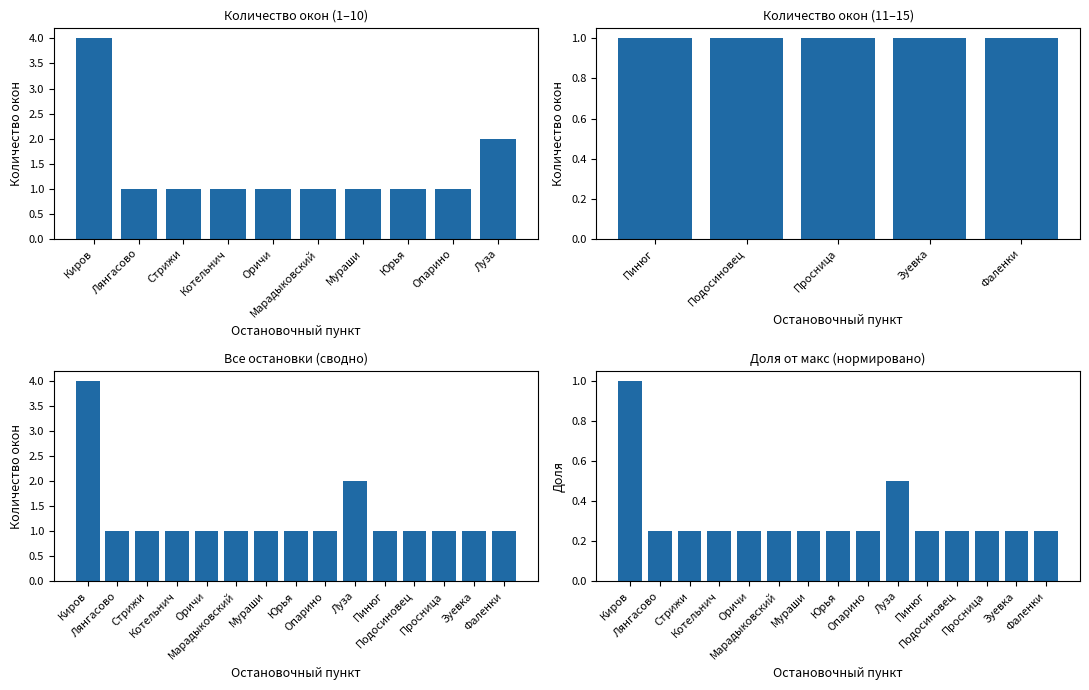

What is the average value?

0.3